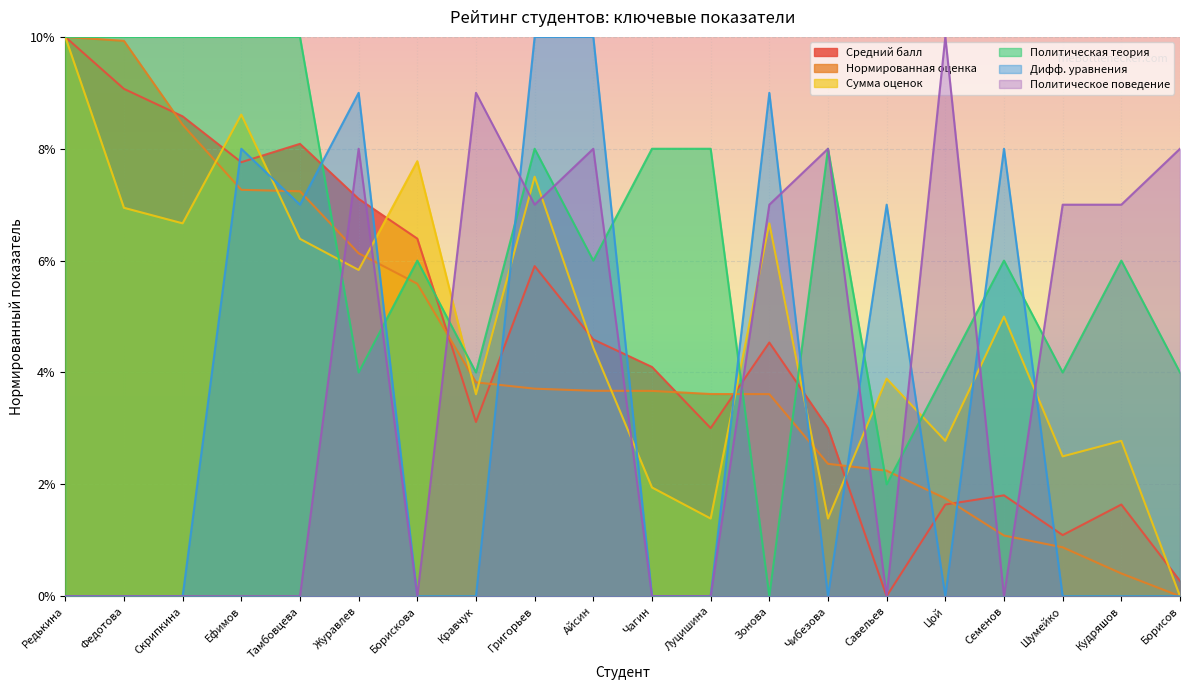

The value of Политическое поведение at Шумейко is 7.0. True or false?

True